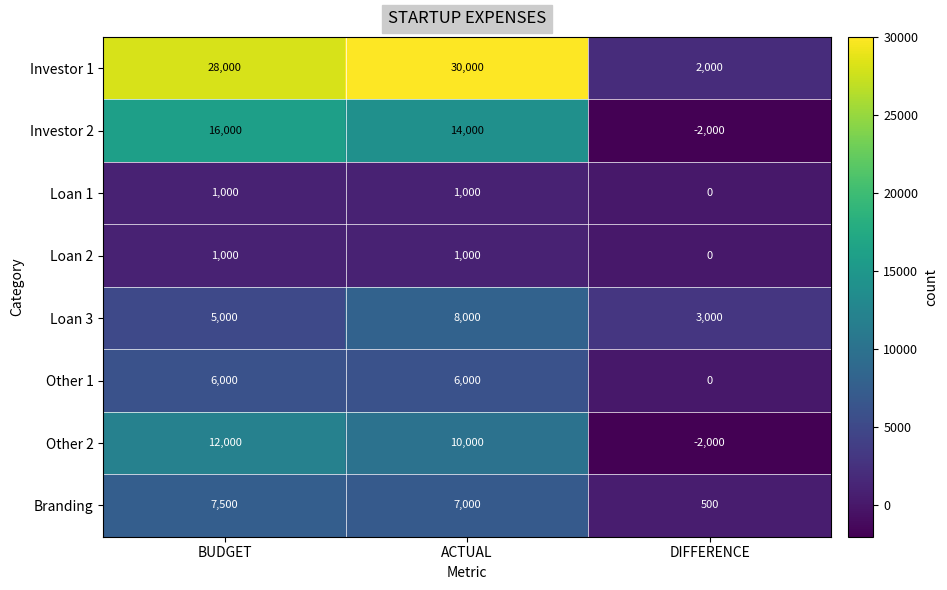

Rank the categories by Other 2 value from highest to lowest.

BUDGET, ACTUAL, DIFFERENCE